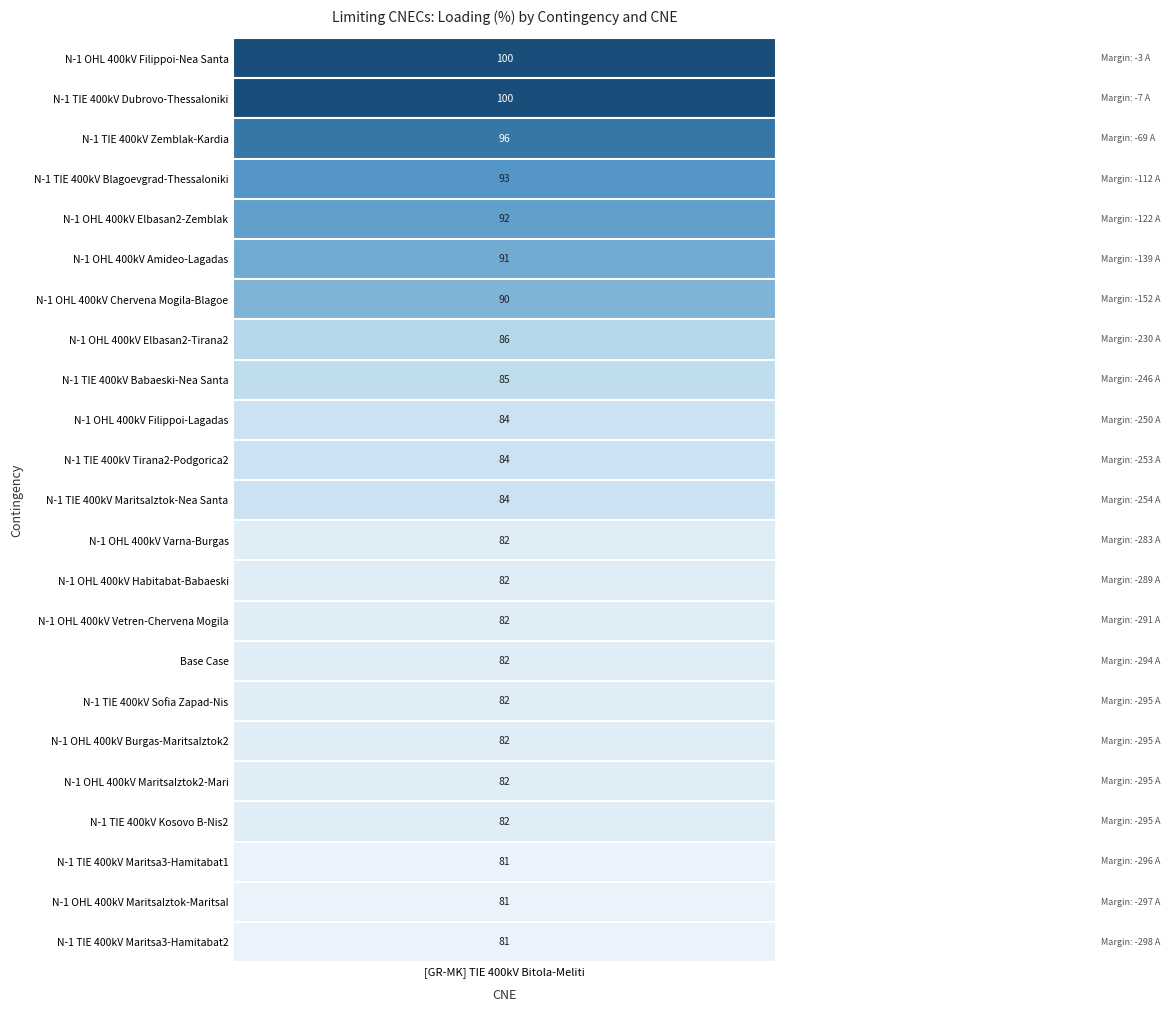

Reading left to right, what are all the values shown in this chart?

100	100	96	93	92	91	90	86	85	84	84	84	82	82	82	82	82	82	82	82	81	81	81